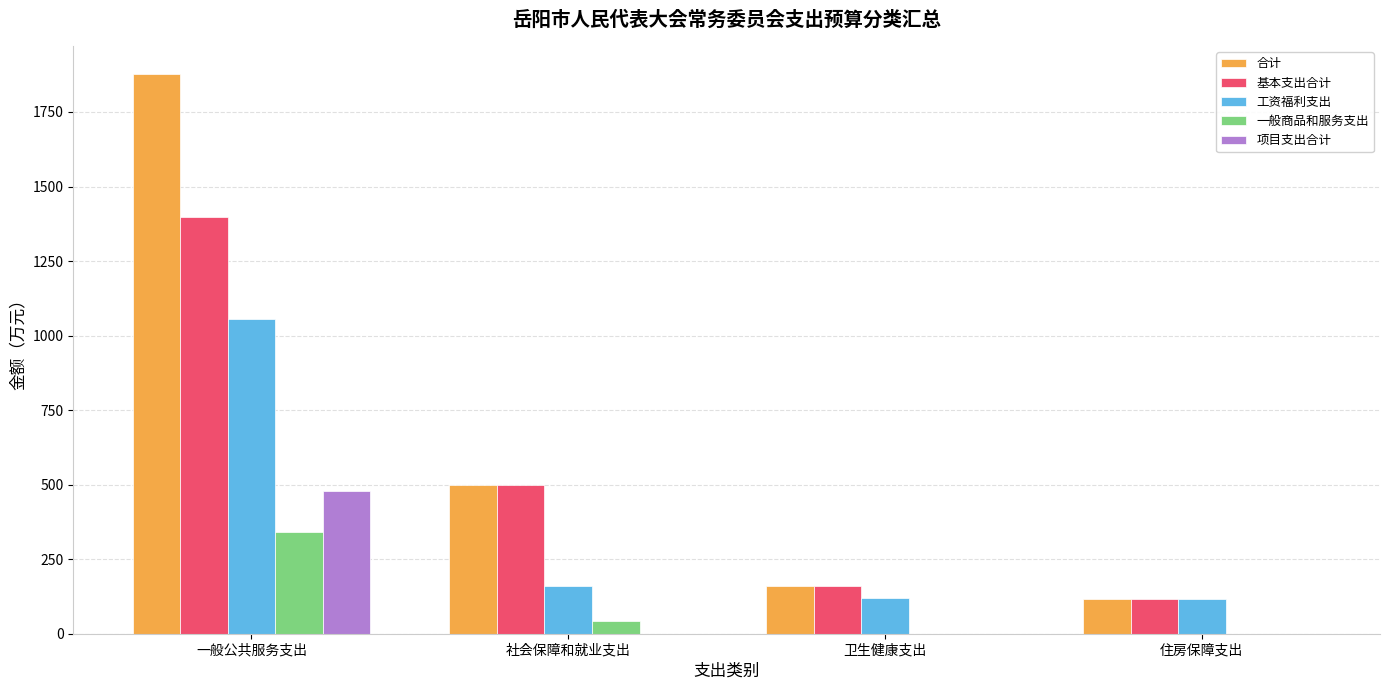

What is the total value across all series at 卫生健康支出?

438.8